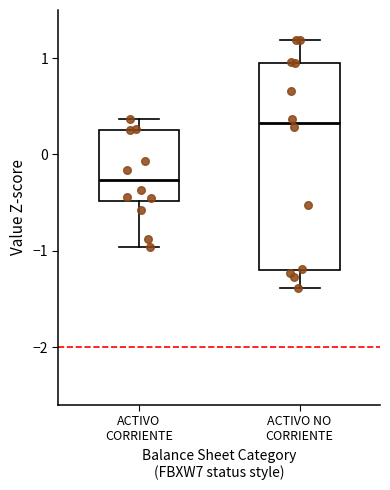

Reading left to right, read every box against the y-axis: the position of its median line, the range the box covers, and the ends of its whiskers. The values are not printed on the chart, so give them approximately, as read against the axis.

ACTIVO CORRIENTE: median -0.3, box -0.5 to 0.3, whiskers -1.0 to 0.4
ACTIVO NO CORRIENTE: median 0.3, box -1.2 to 1.0, whiskers -1.4 to 1.2